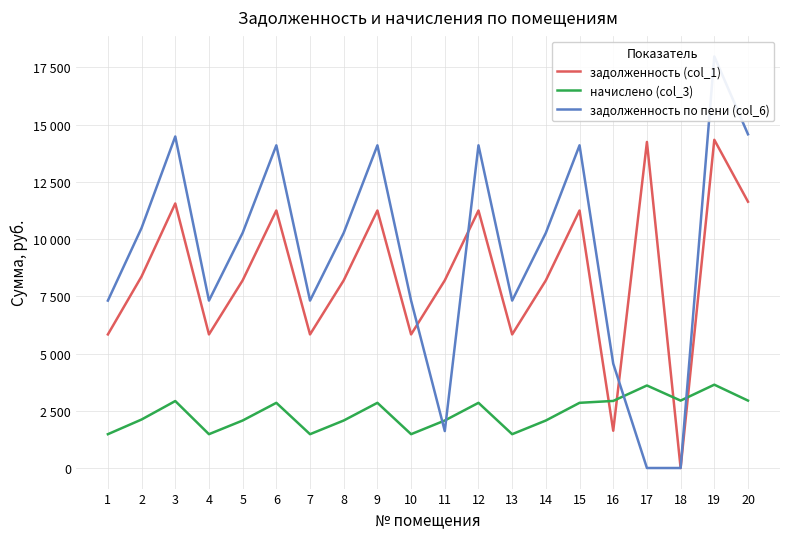

Which series has the largest range (max minus min)?

задолженность по пени (col_6)